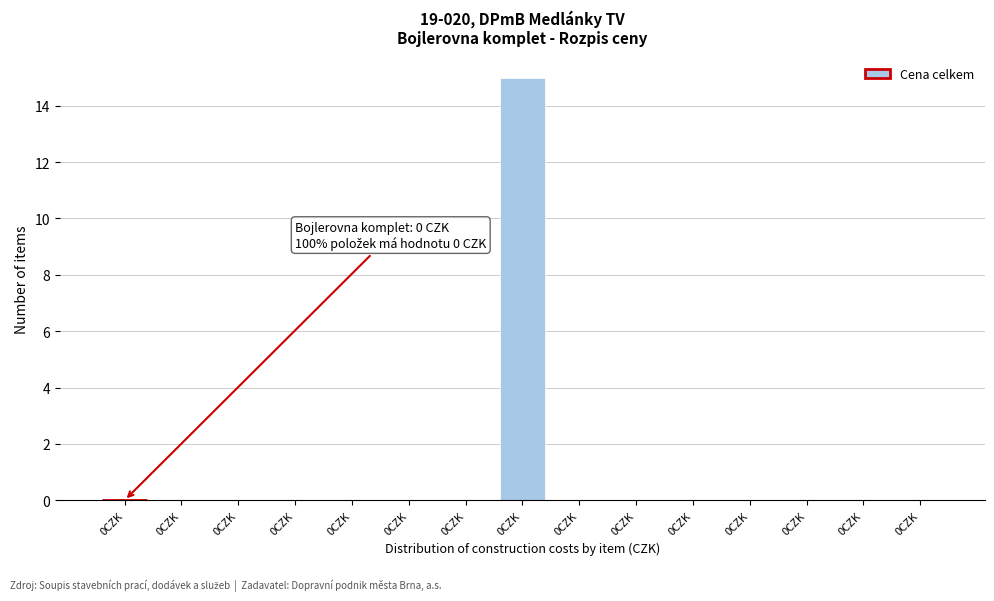

How many data points does each series have?

15